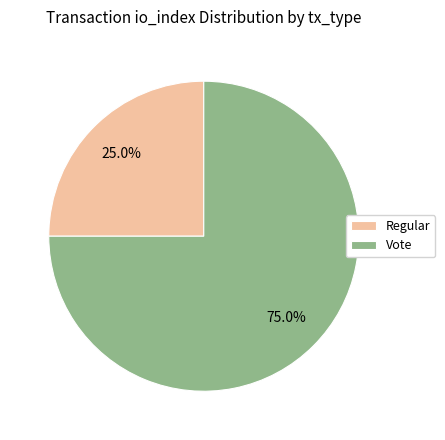

What percentage is the Regular slice, to the nearest percent?

25%